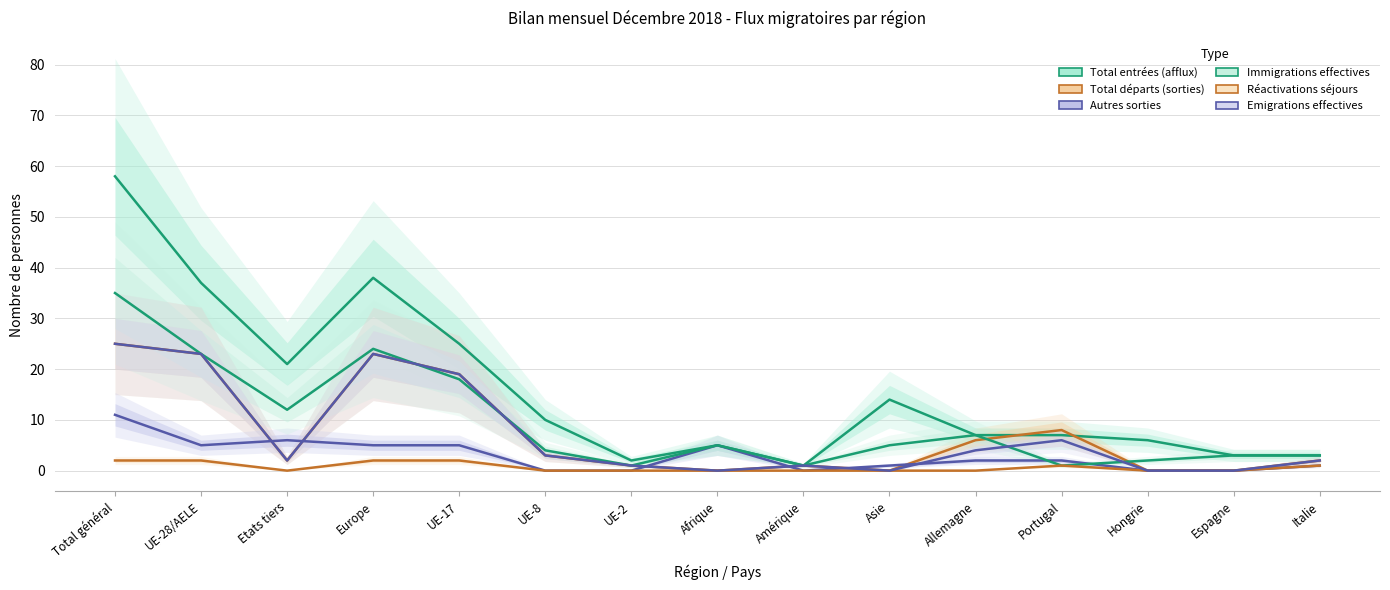

Which series has the largest total across all categories?

Total entrées (afflux)